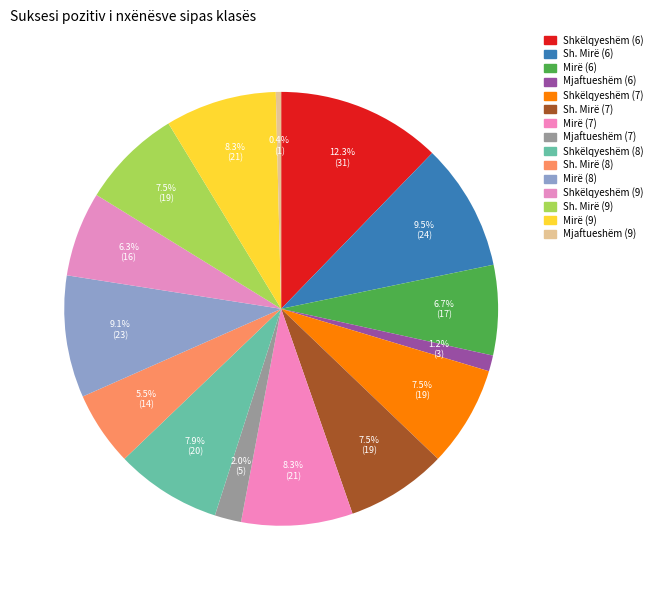

Count the number of slices in the pie.

15